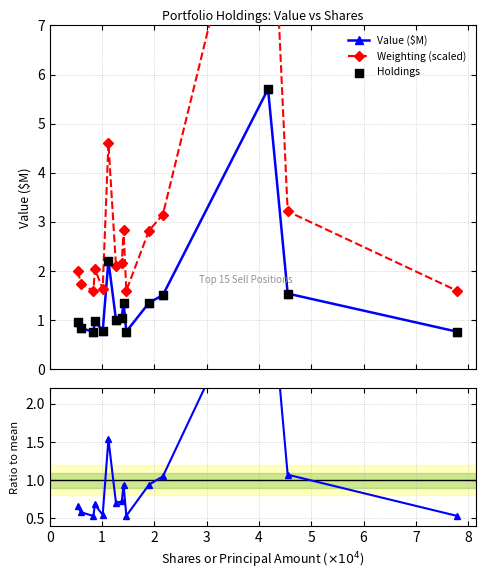

What are all the series names shown in the legend?

Value ($M), Weighting (scaled), Holdings, Ratio to Value